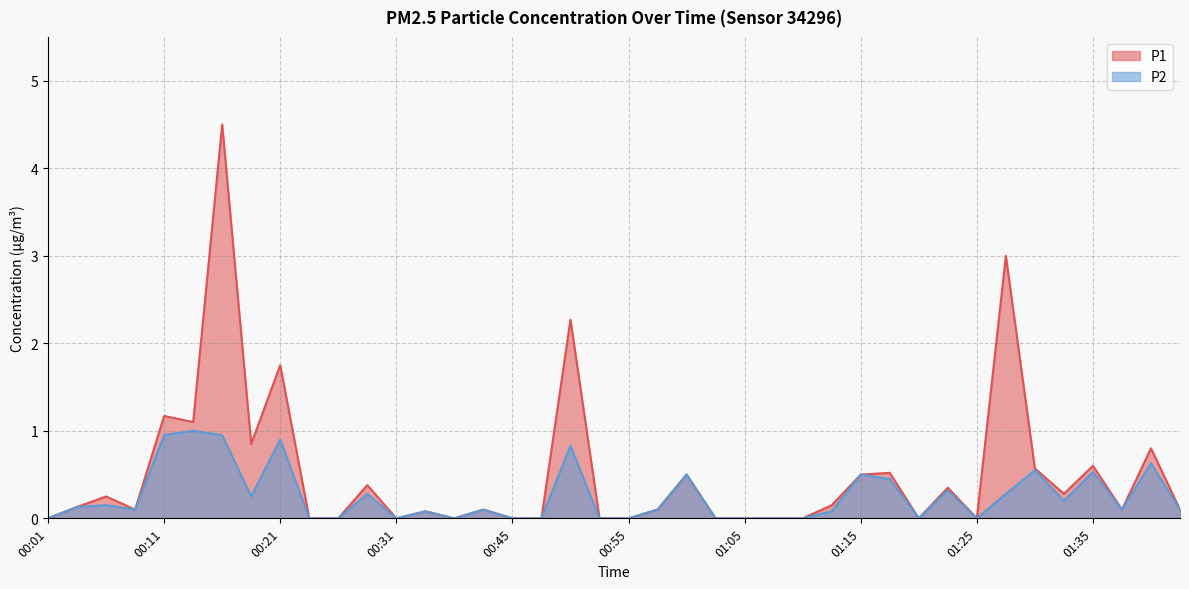

True or false: P2 has a value of 0.4 at 00:28.

False